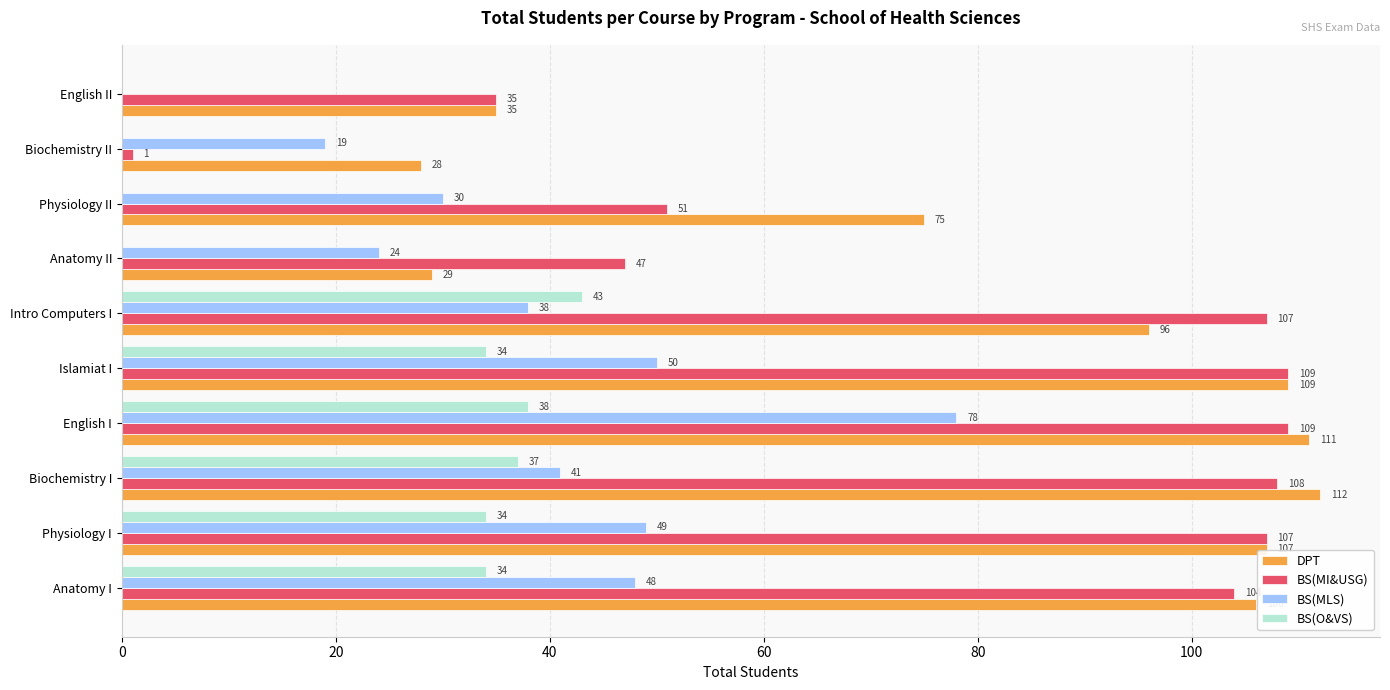

Which series changed the most between Biochemistry I and Anatomy II?

DPT